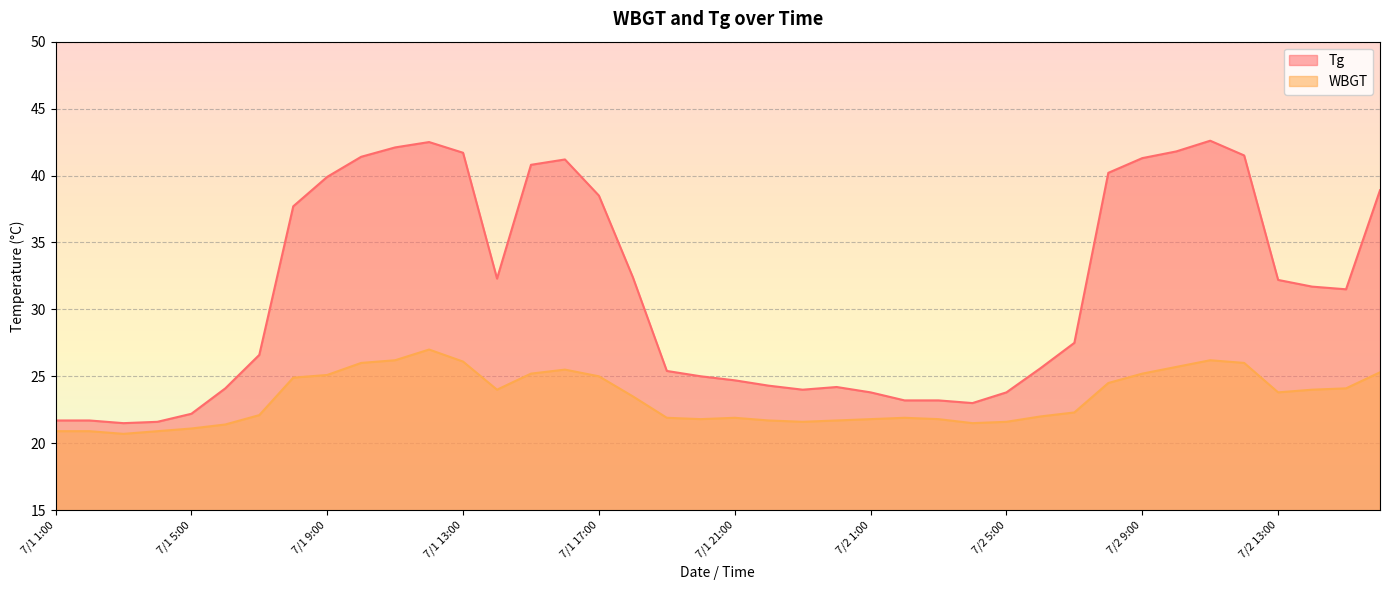

Which series has the largest total across all categories?

Tg